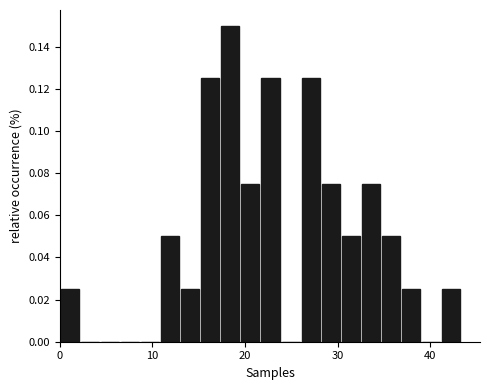

Read against the x-axis, roughly where is the centre of the tallest bar?

18